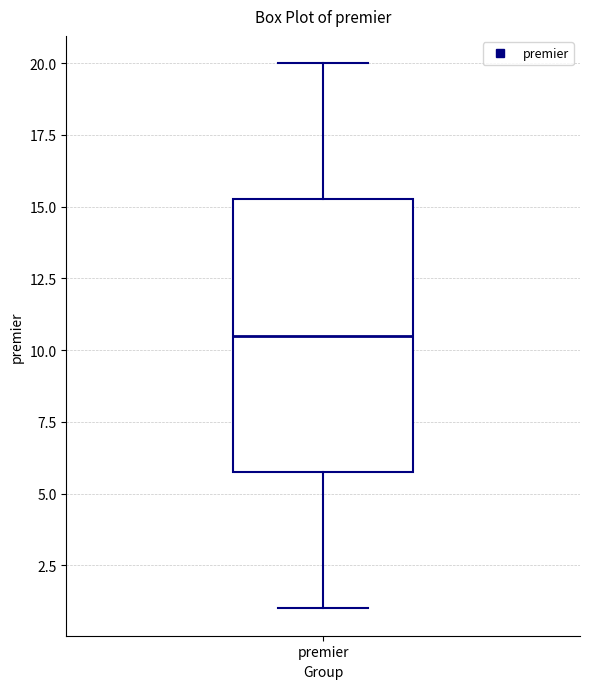

Transcribe this box plot: give where the median line is, the range the box spans, and where the two whiskers end, as read against the y-axis. The values are not printed on the chart, so give them approximately, as read against the axis.

median 10.5, box 6.0 to 15.5, whiskers 1.0 to 20.0